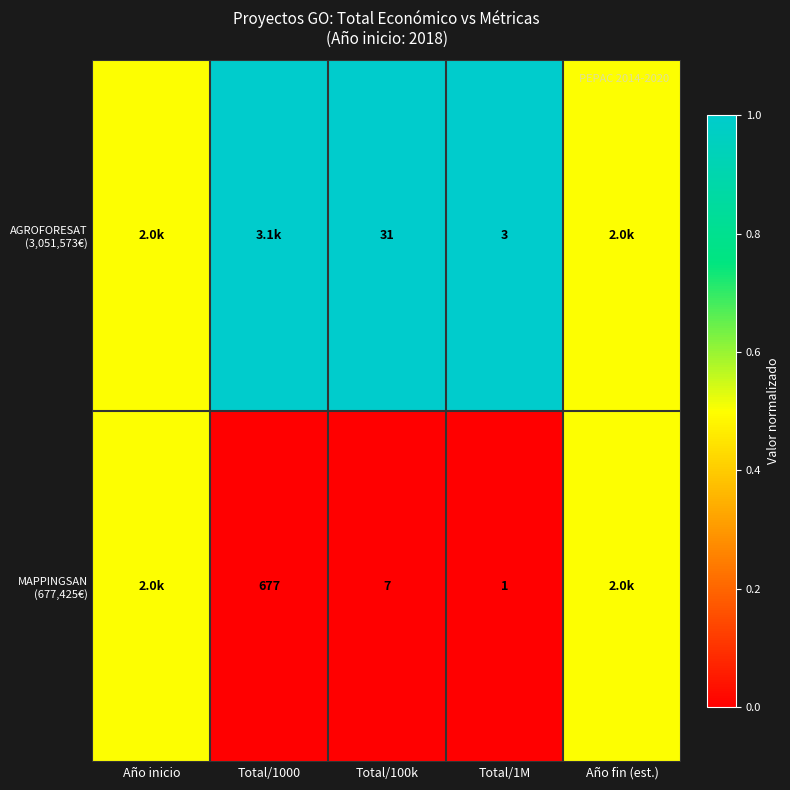

What is the total value across all series at Total/1M?

4.0